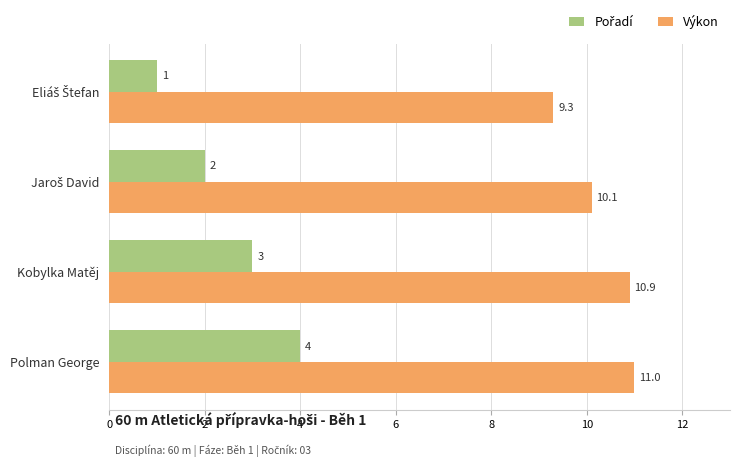

At how many categories does at least one series exceed 7?

4